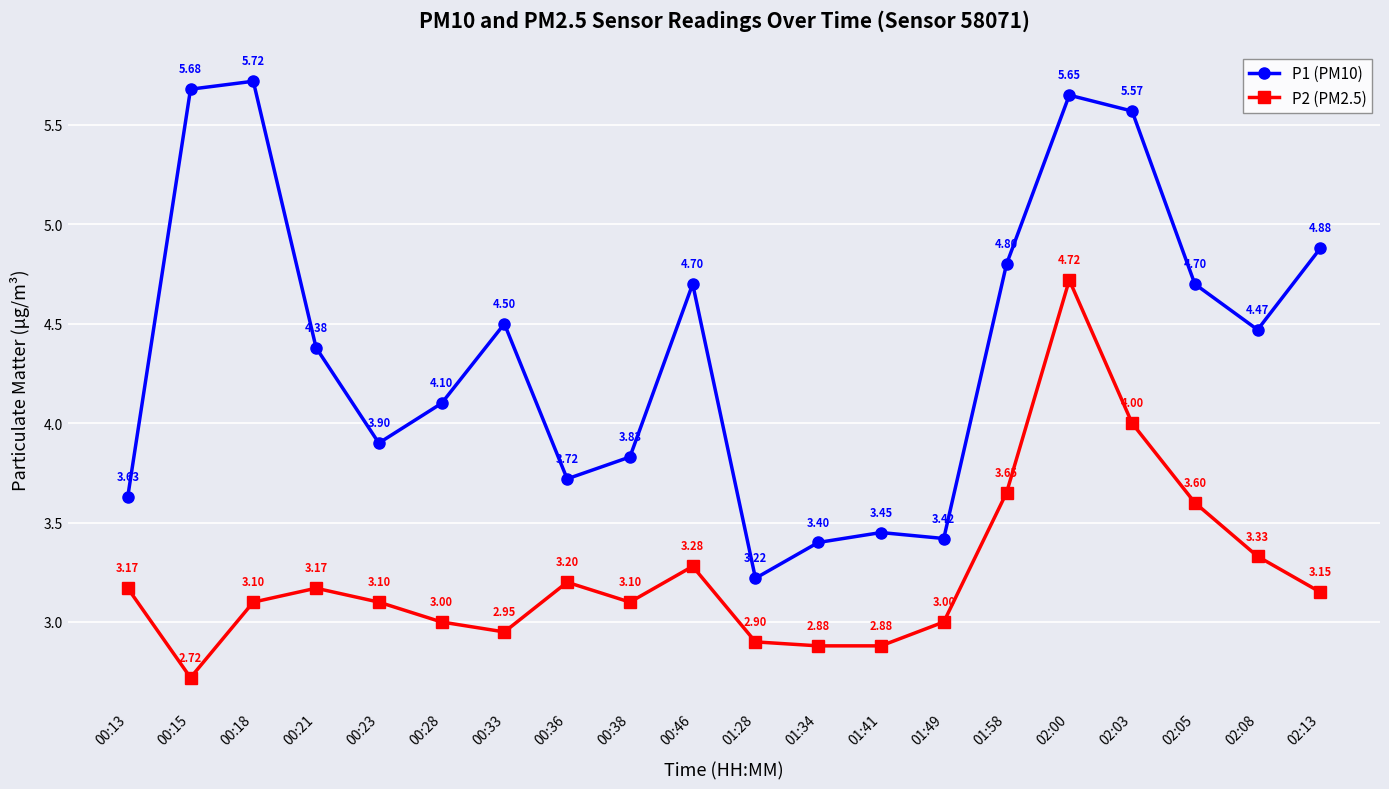

The value of P1 (PM10) at 00:18 is 2.8. True or false?

False